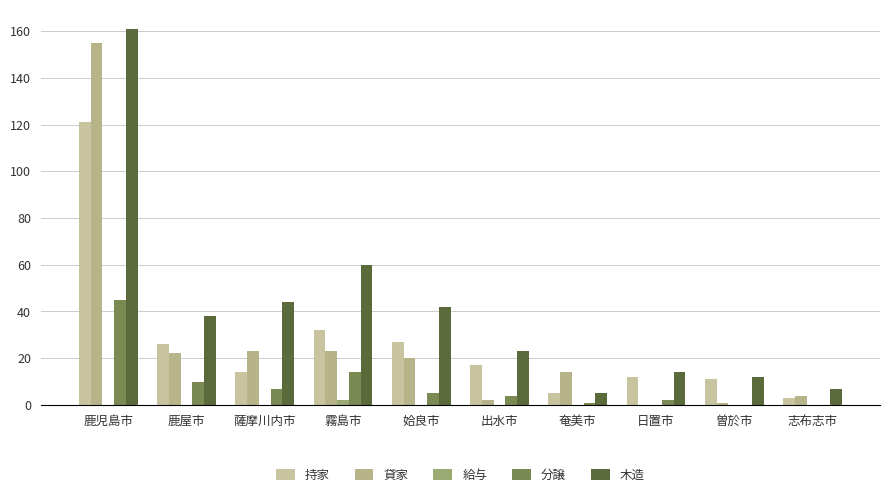

Are the bars horizontal?

No